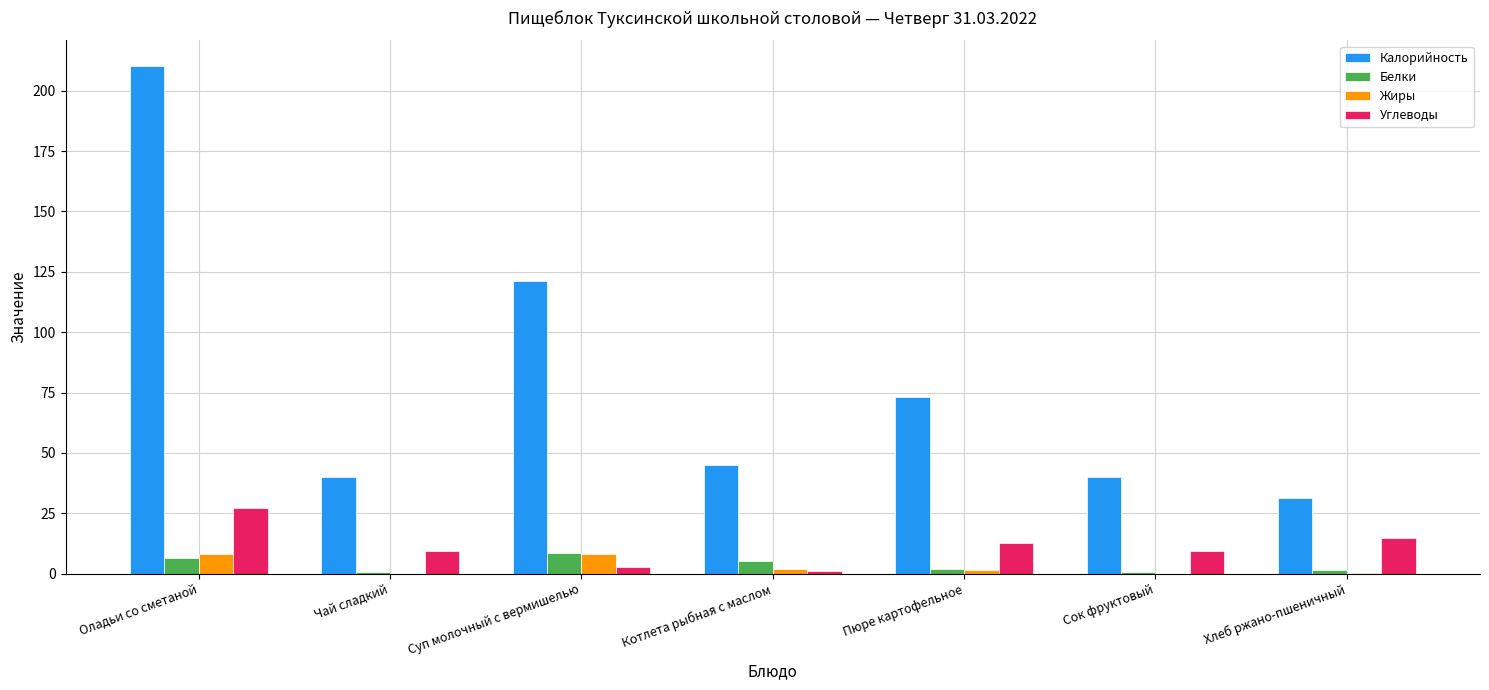

What is the difference between the Калорийность values at Суп молочный с вермишелью and Хлеб ржано-пшеничный?

89.8